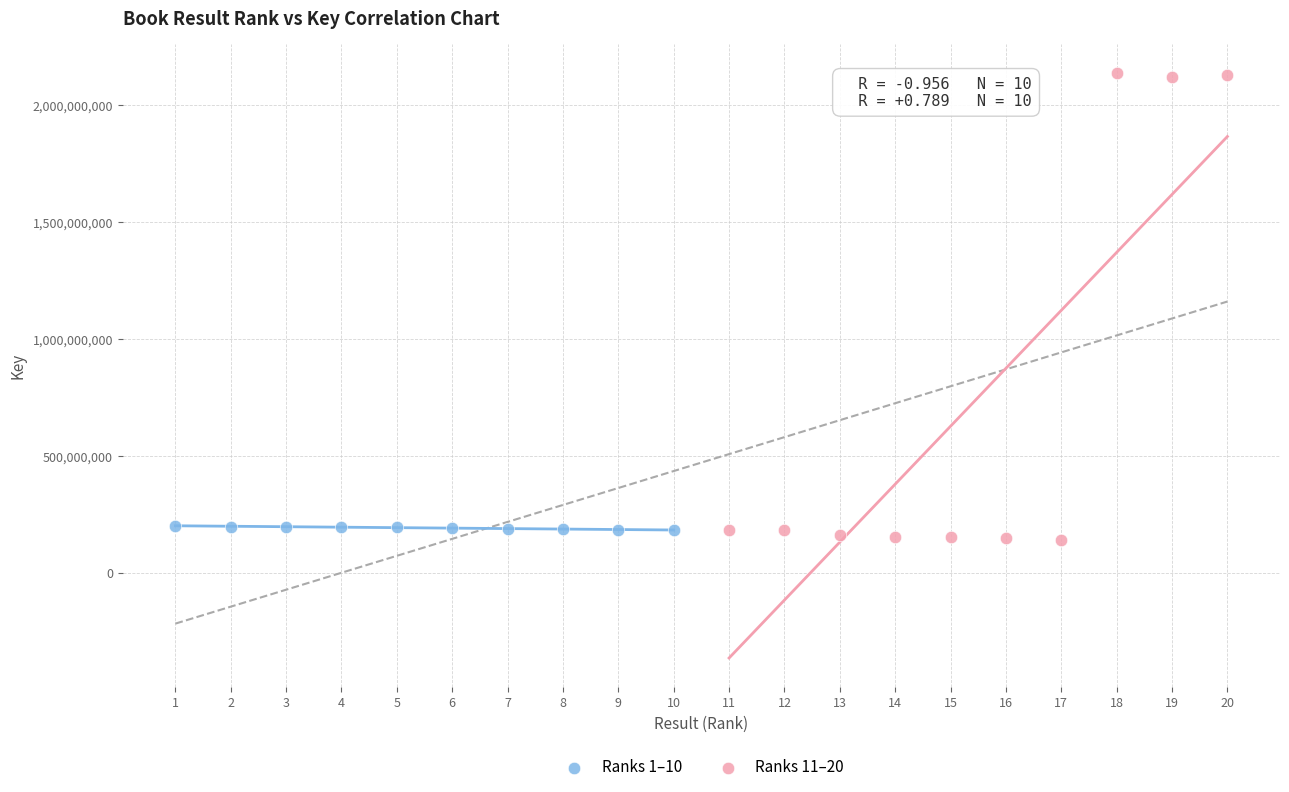

Which series reaches the minimum Y coordinate?

Ranks 11–20